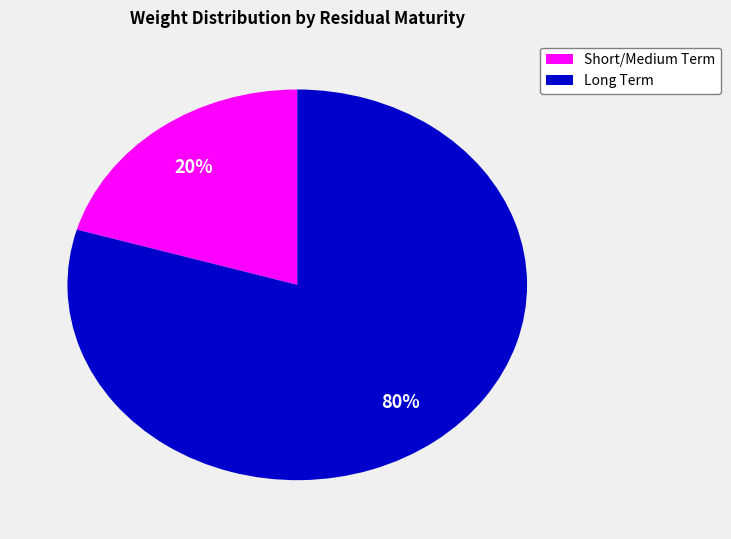

Which has a higher value, Short/Medium Term or Long Term?

Long Term